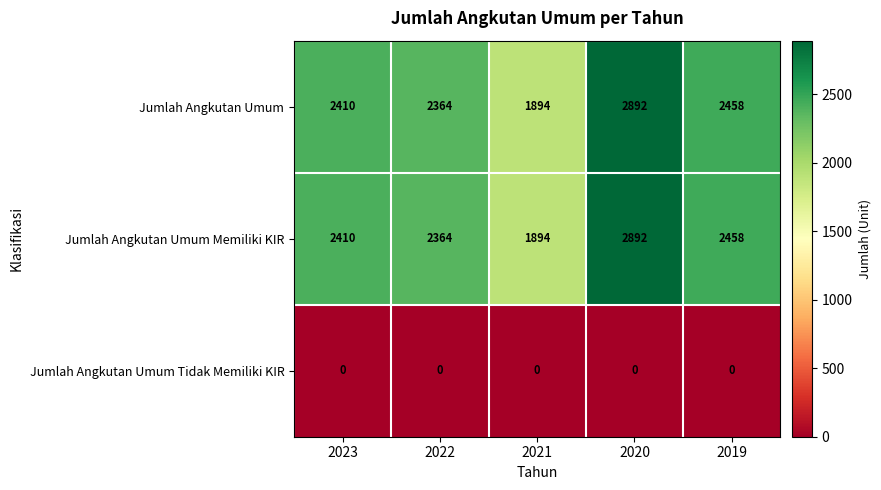

What is the spread (max minus min) of values at 2021?

1894